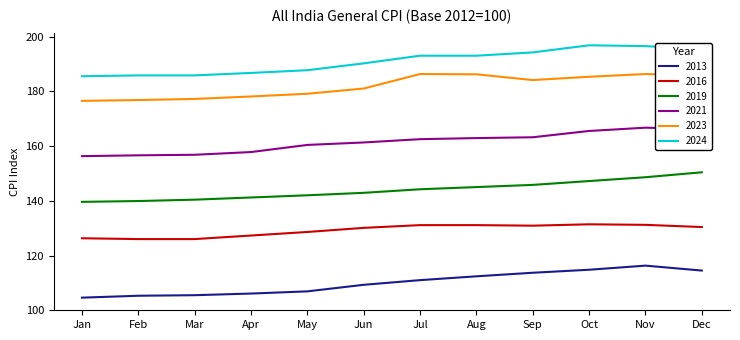

At which label is 2024 closest to 191?

Jun